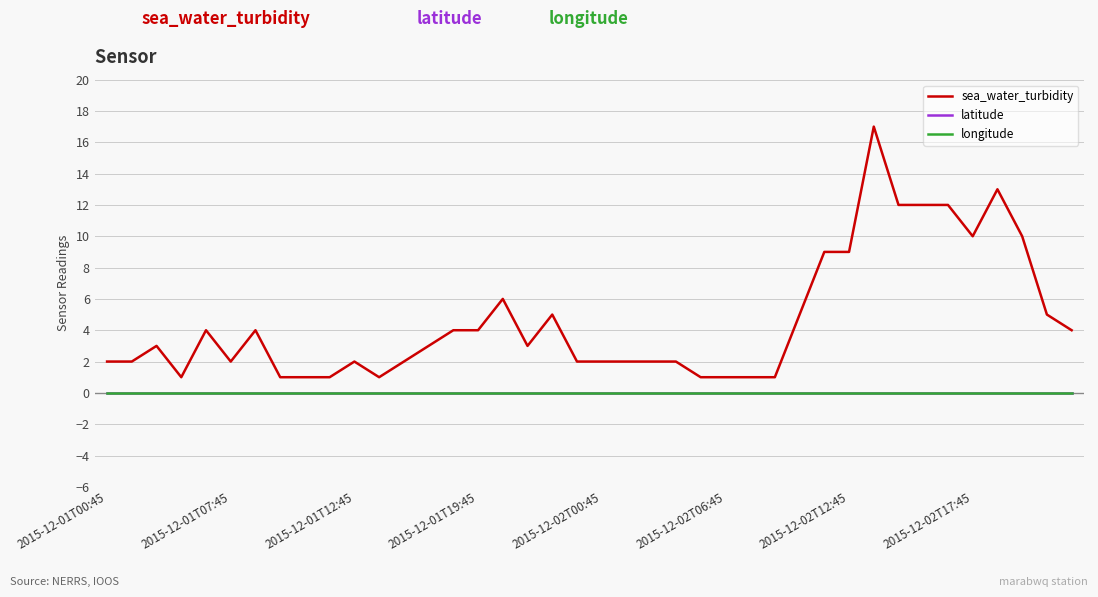

At which category does the chart reach its minimum across all series?

2015-12-01T00:45